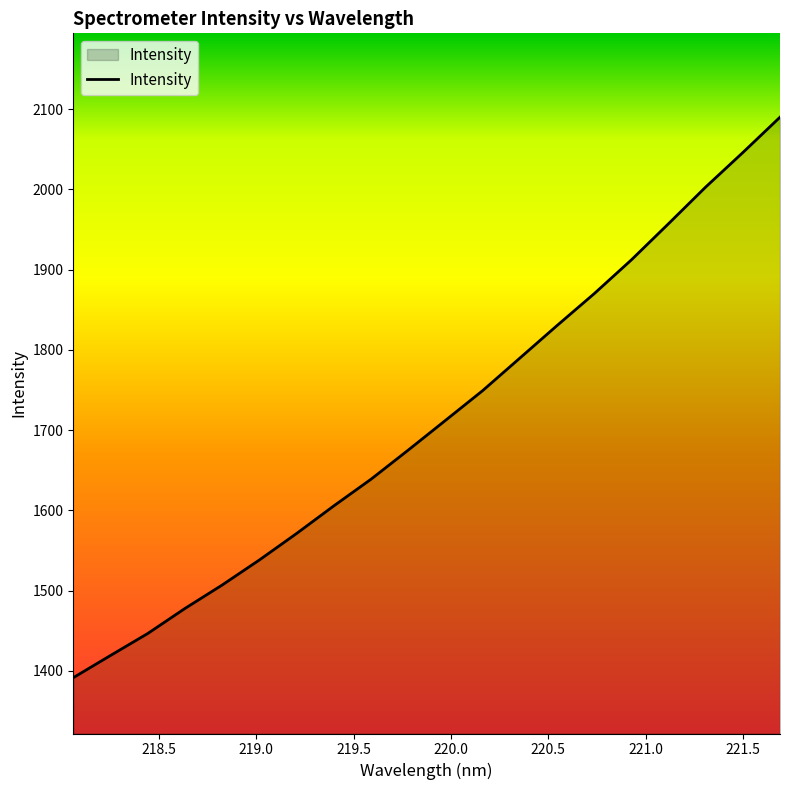

Does the chart display data point markers on the line(s)?

No